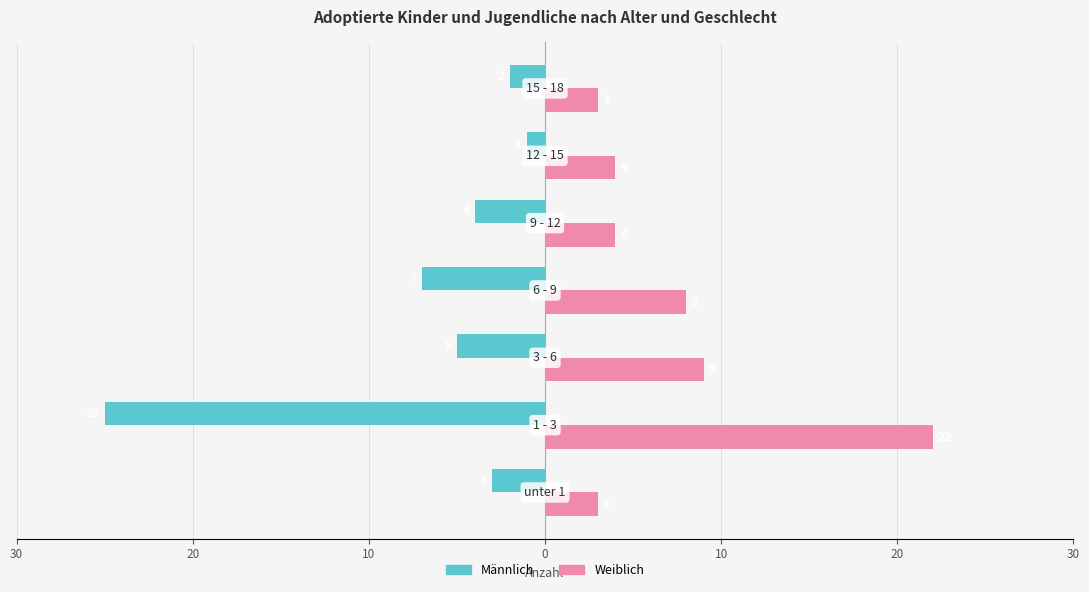

Rank the series by their average value, from highest to lowest.

Weiblich, Männlich